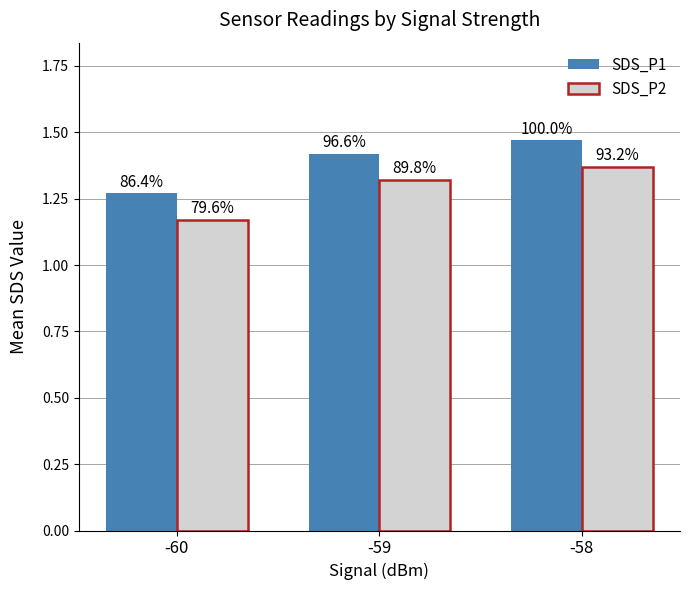

Between -59 and -58, which is larger?

-58